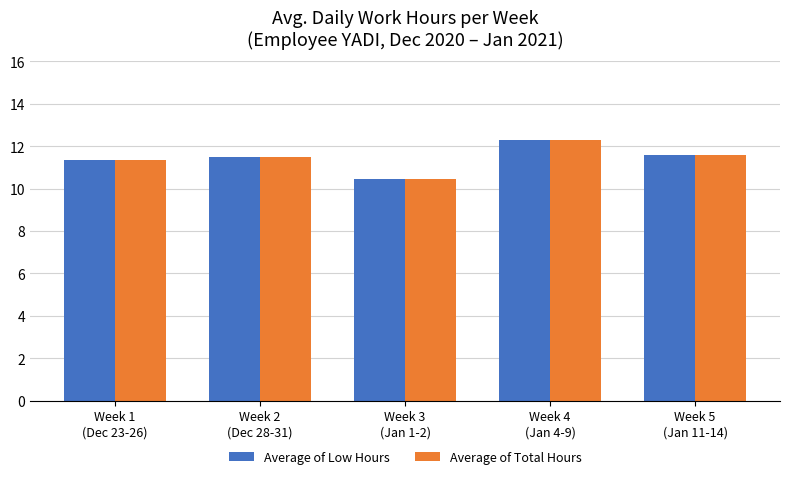

What are all the series names shown in the legend?

Average of Low Hours, Average of Total Hours